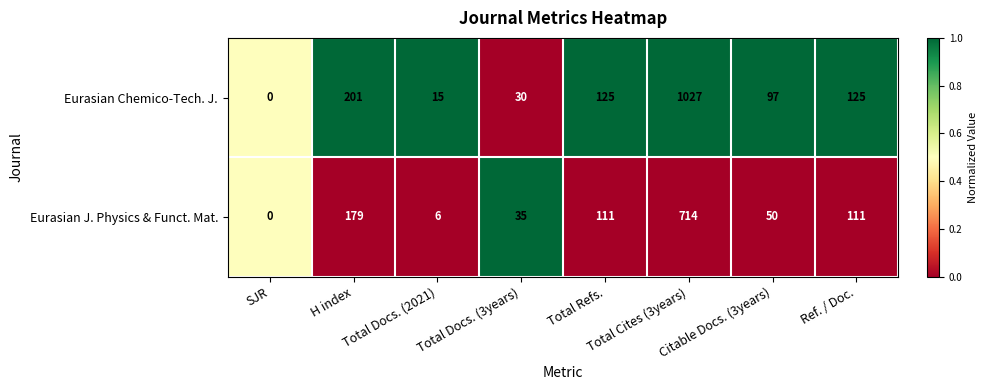

What is the difference between the maximum and minimum values in the Eurasian Chemico-Tech. J. series?

1027